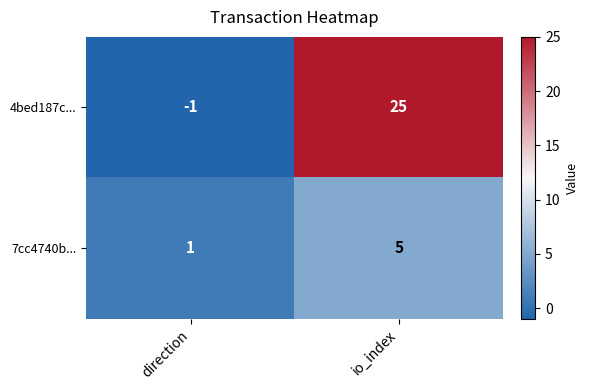

Rank the series by their maximum value, from highest to lowest.

4bed187c..., 7cc4740b...